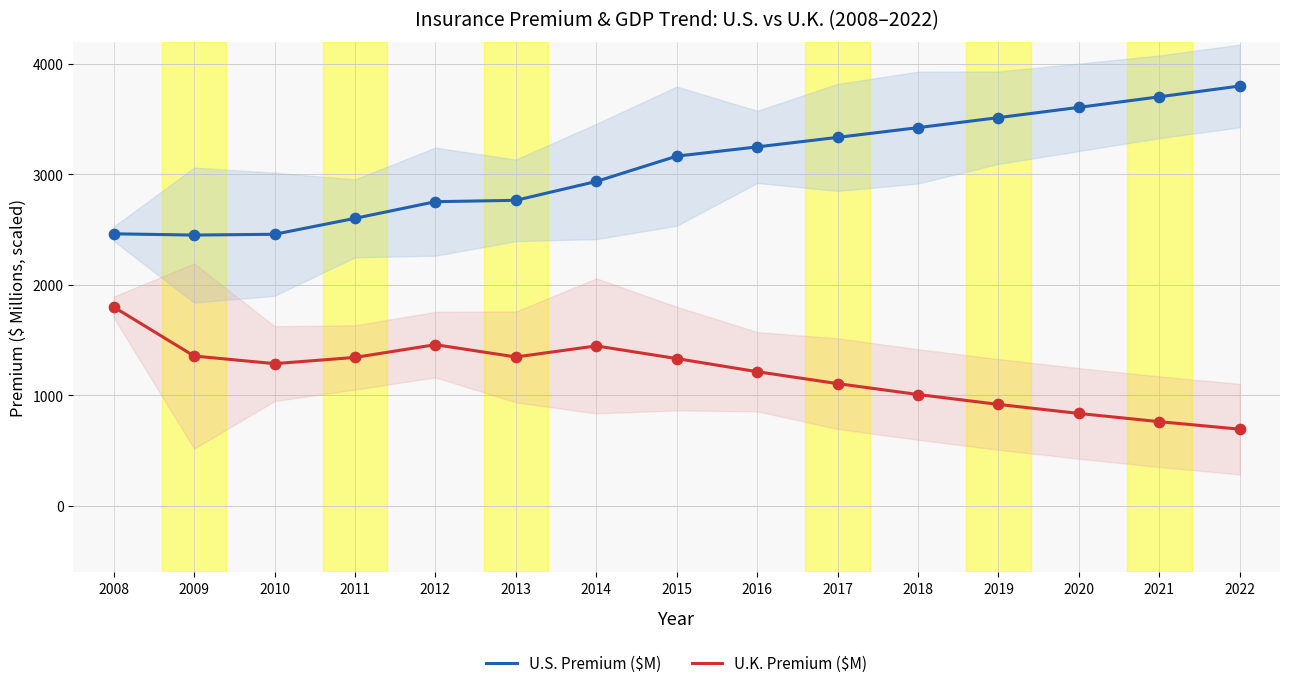

At how many categories does at least one series exceed 1209?

15